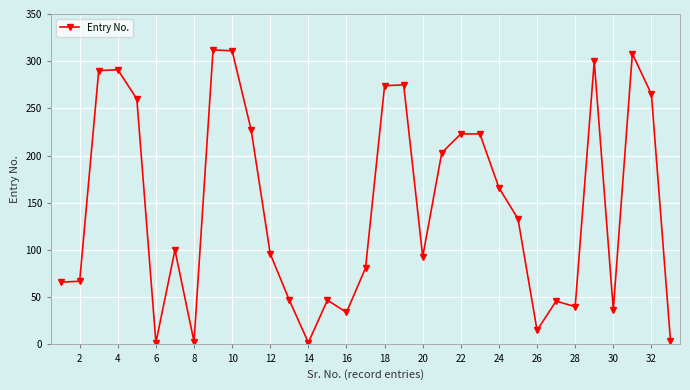

True or false: there are more than 2 points higher than both neighbors.

True